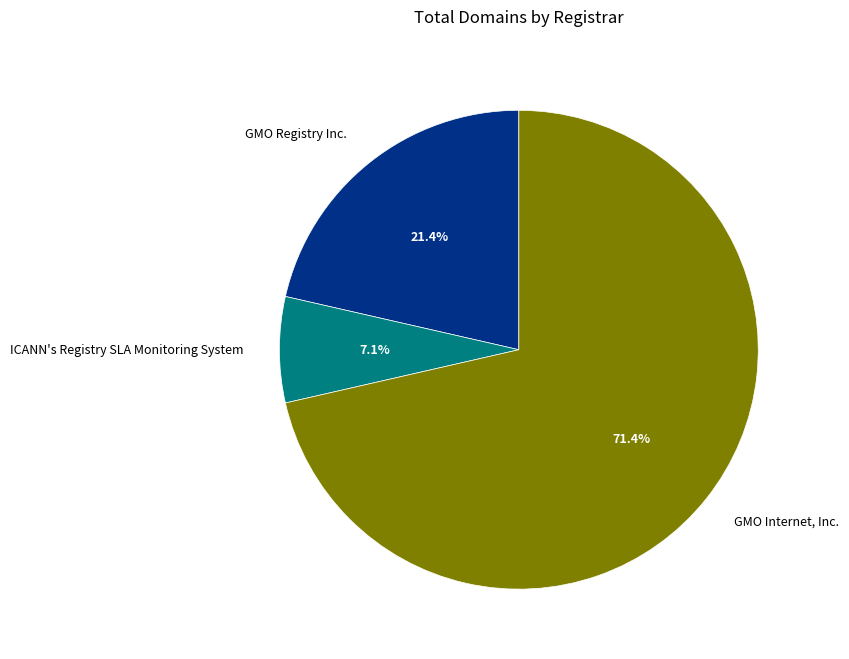

Is it true that ICANN's Registry SLA Monitoring System is 7% of the pie?

True